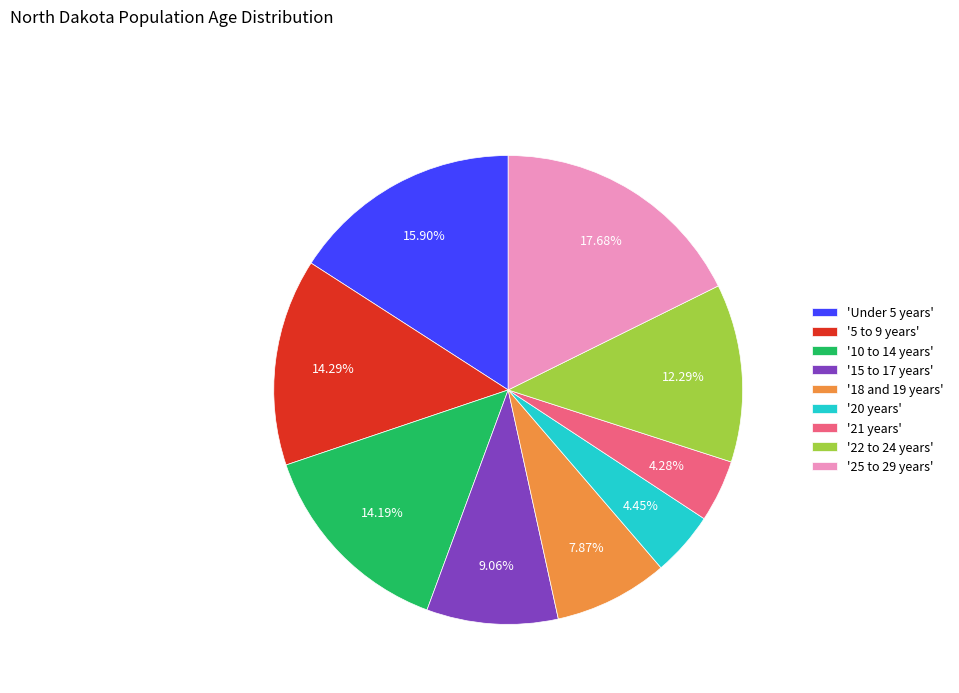

Between '18 and 19 years' and '22 to 24 years', which is larger?

'22 to 24 years'